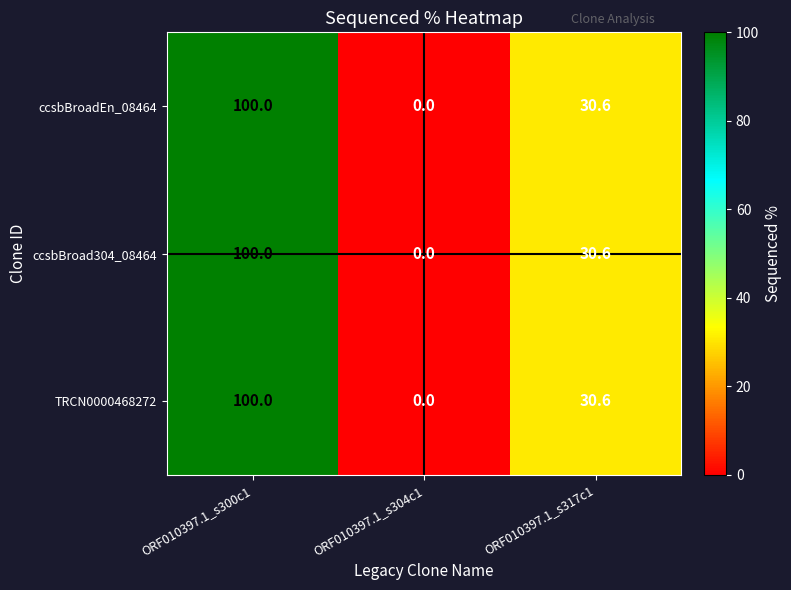

At which label does ccsbBroadEn_08464 reach its peak?

ORF010397.1_s300c1